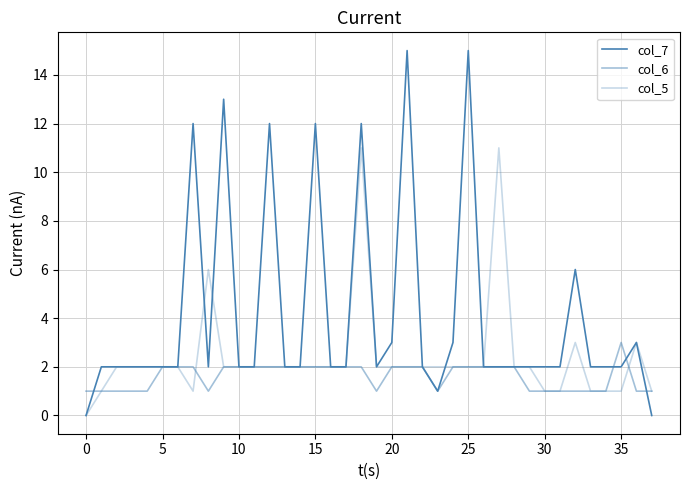

Is this an area chart (filled region under the line)?

No